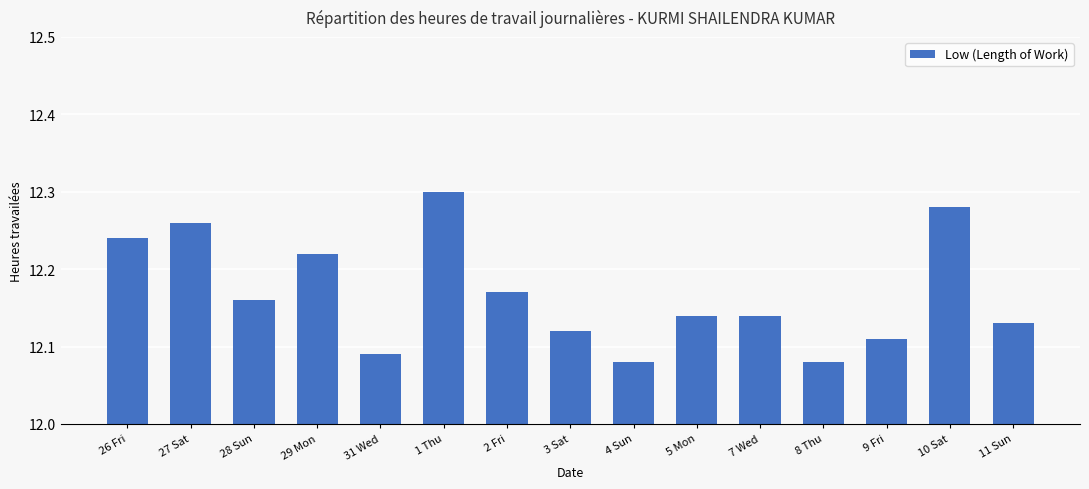

Which category has the highest value across all series?

1 Thu